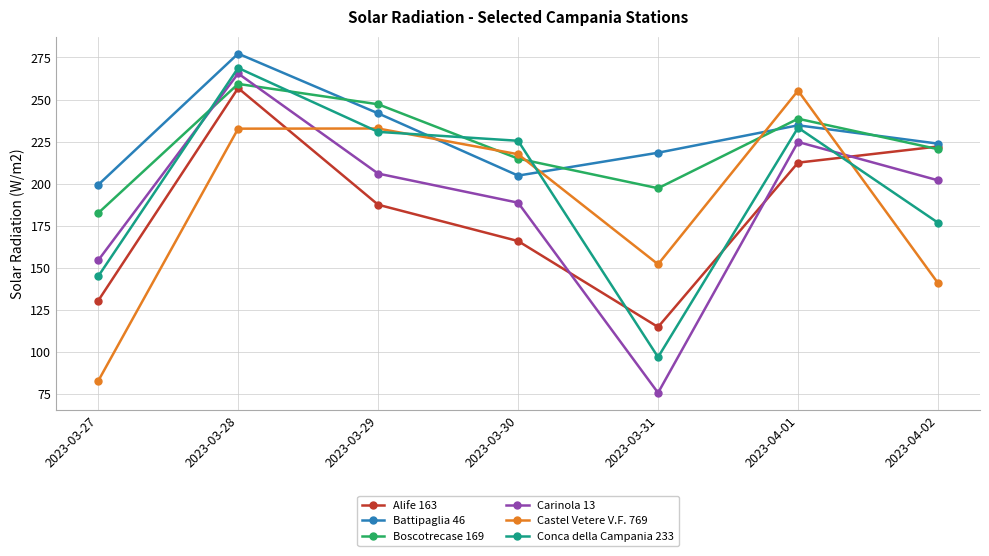

Rank the series at 2023-03-28 from lowest to highest value.

Castel Vetere V.F. 769, Alife 163, Boscotrecase 169, Carinola 13, Conca della Campania 233, Battipaglia 46